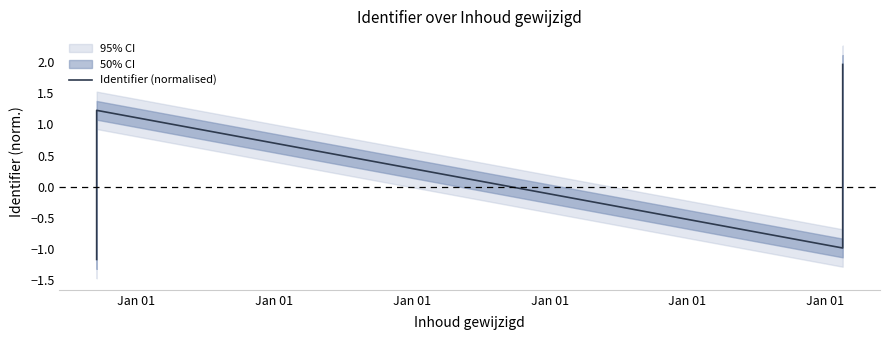

How many interior local peaks (higher than both neighbors) does the data have?

1